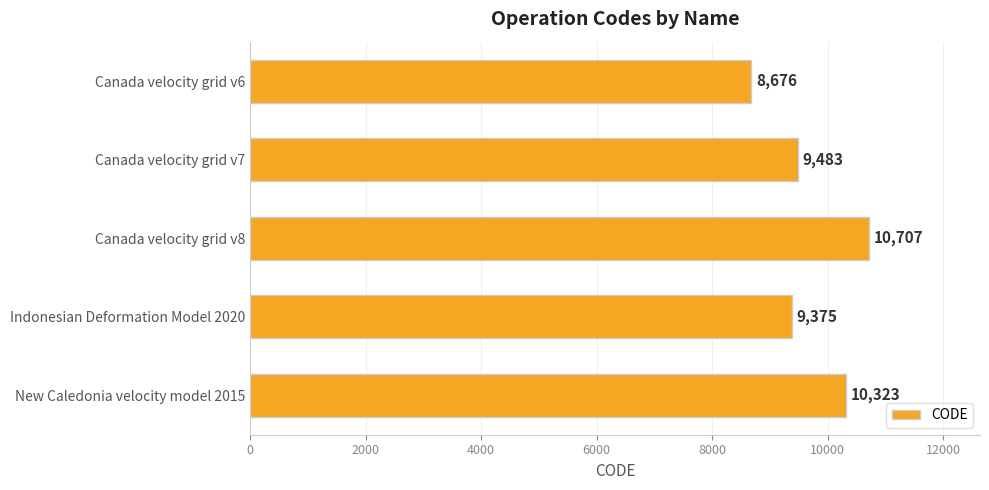

At which label is the value closest to 9691?

Canada velocity grid v7